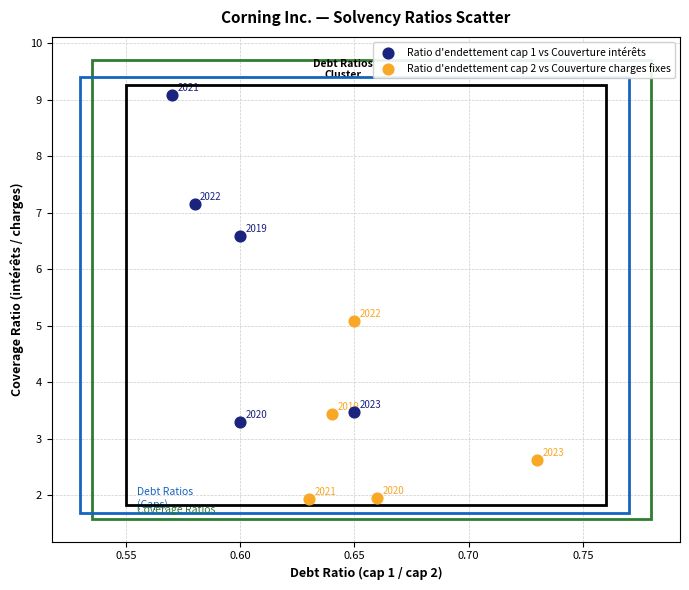

What are all the series names shown in the legend?

Ratio d'endettement cap 1 vs Couverture intérêts, Ratio d'endettement cap 2 vs Couverture charges fixes